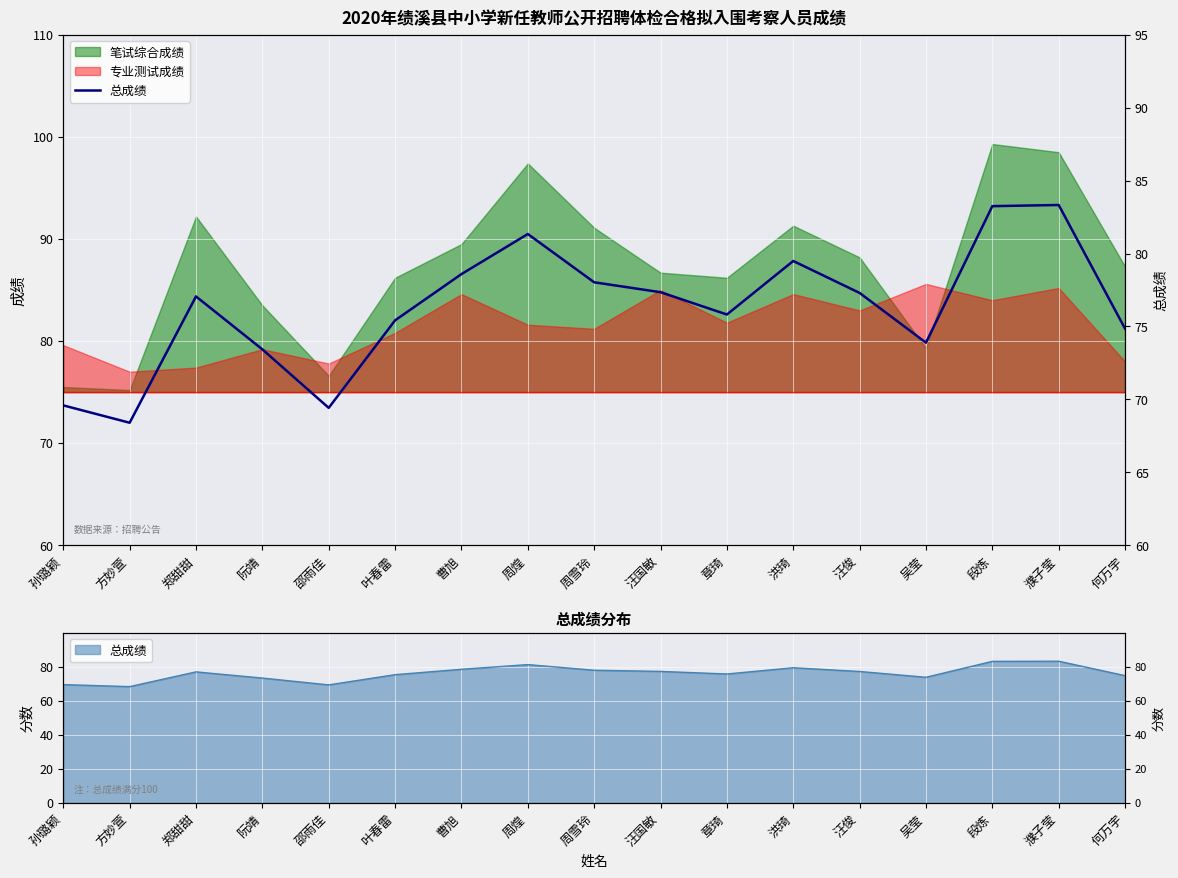

How many data points are less than 77?

8